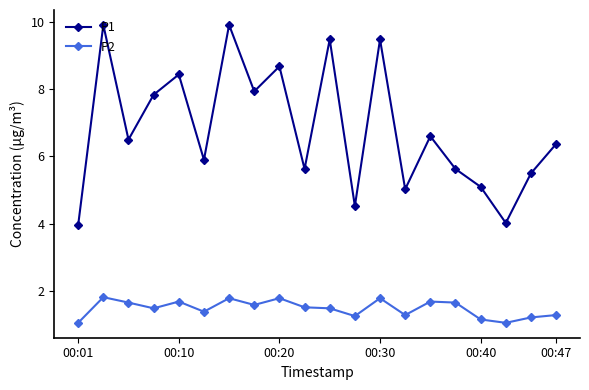

What is the maximum value for P1?

9.9